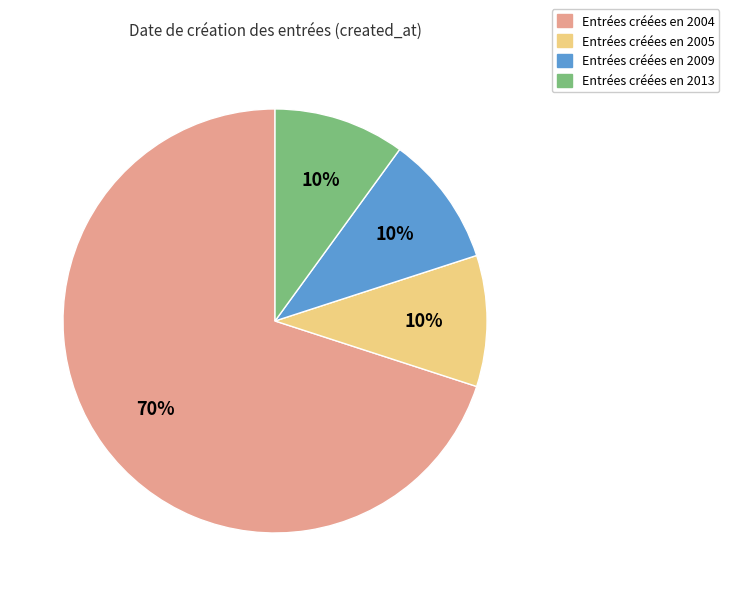

To the nearest percent, what is the average slice percentage?

25%